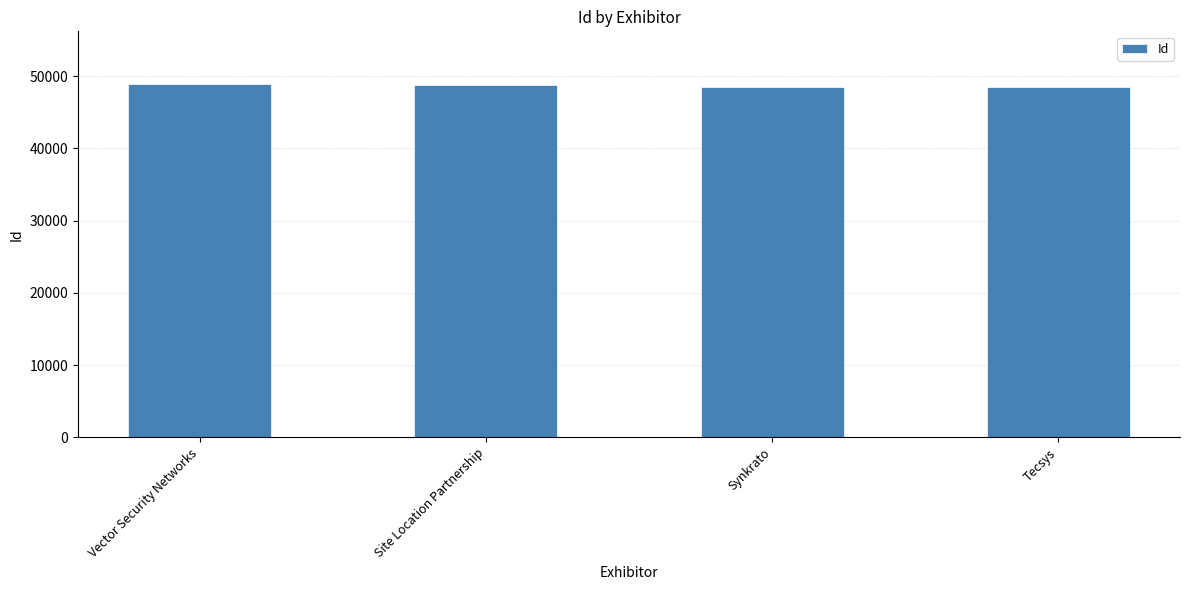

The chart shows a value of 48482 at Synkrato. True or false?

True